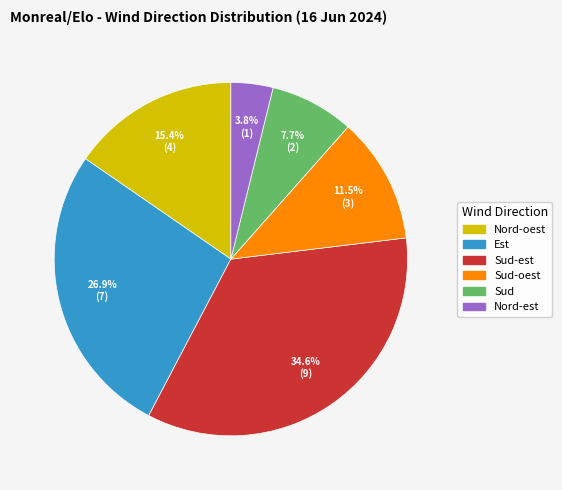

Count the number of slices in the pie.

6